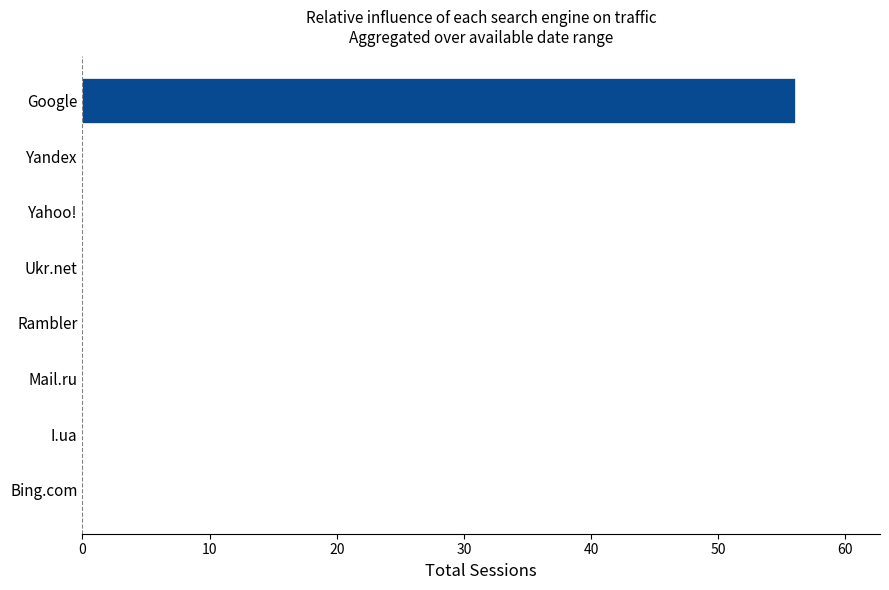

How many categories are shown in the chart?

8